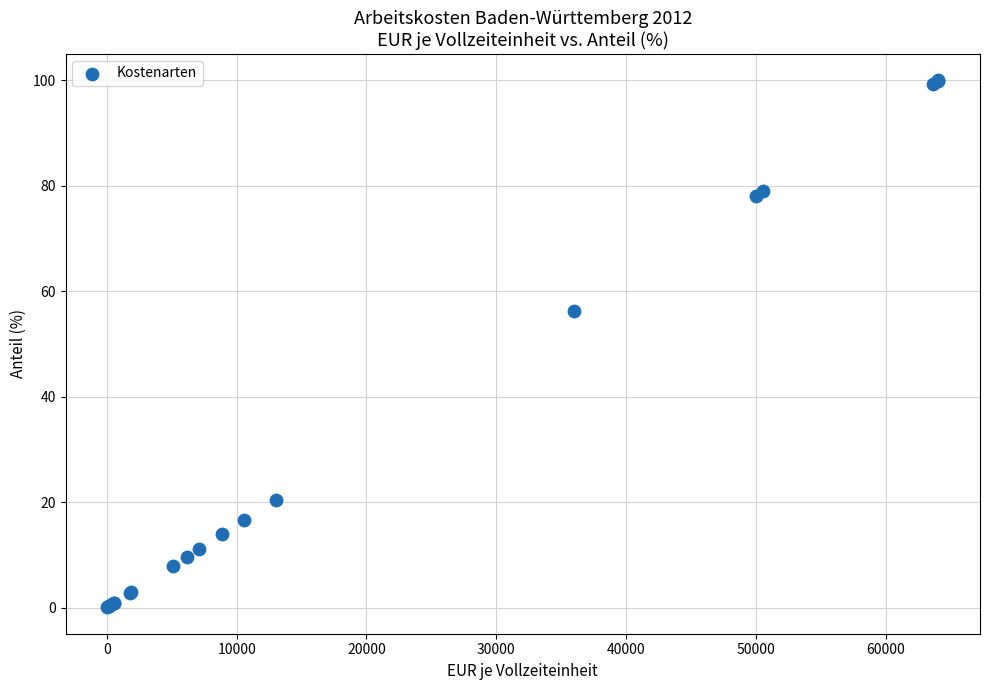

What Y value in the scatter plot is closest to 50?

56.2